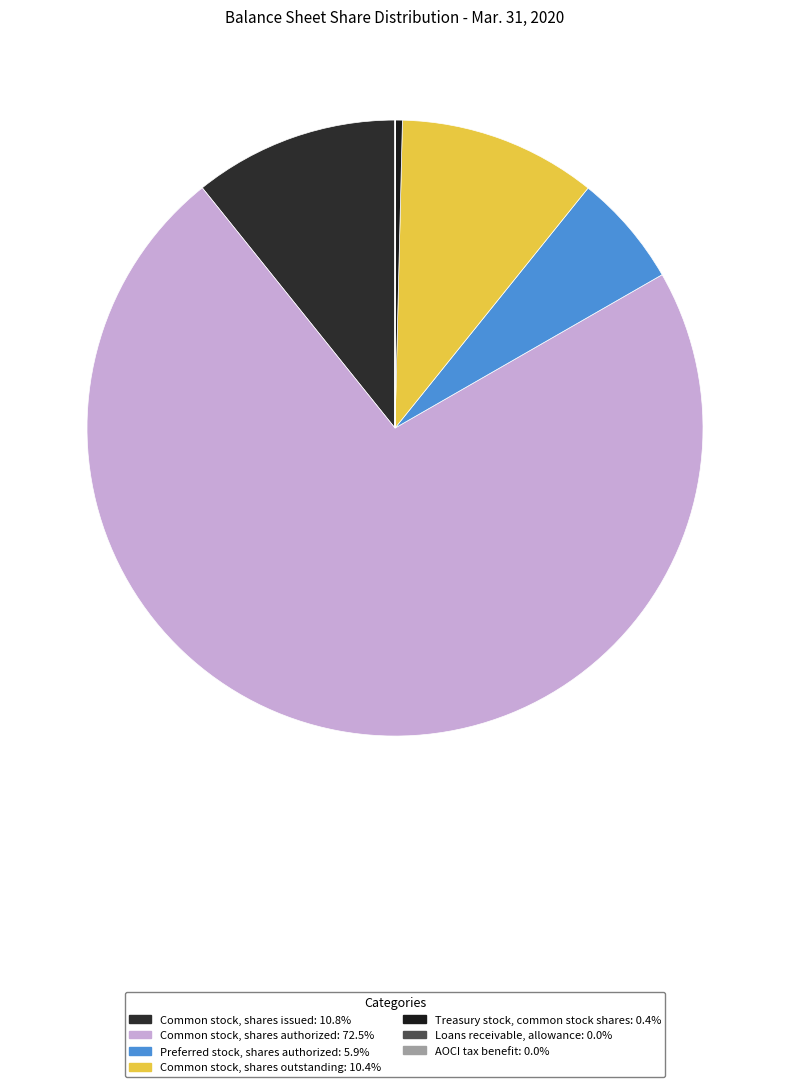

What is the change in value from Preferred stock, shares authorized to Treasury stock, common stock shares?

-22991665